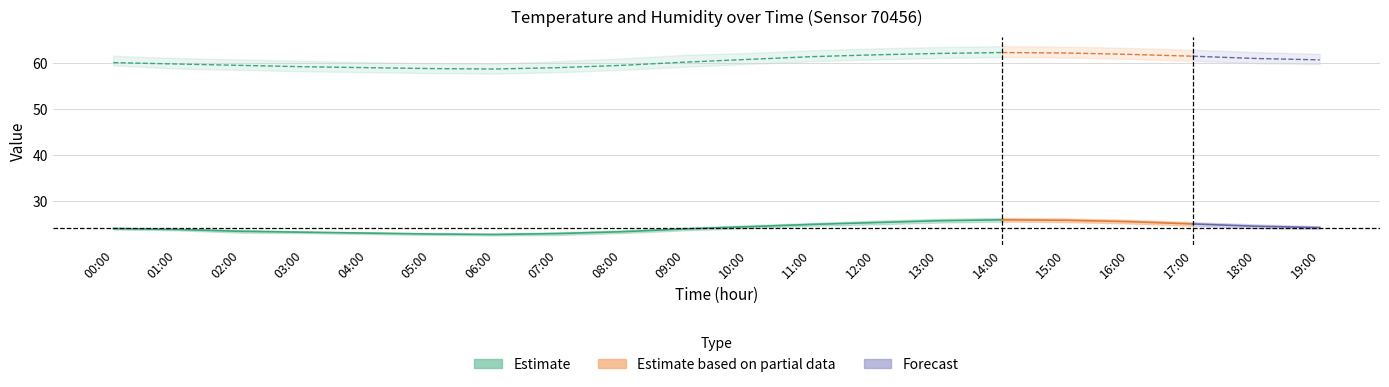

True or false: hum_upper has a value of 63.3 at 16:00.

True